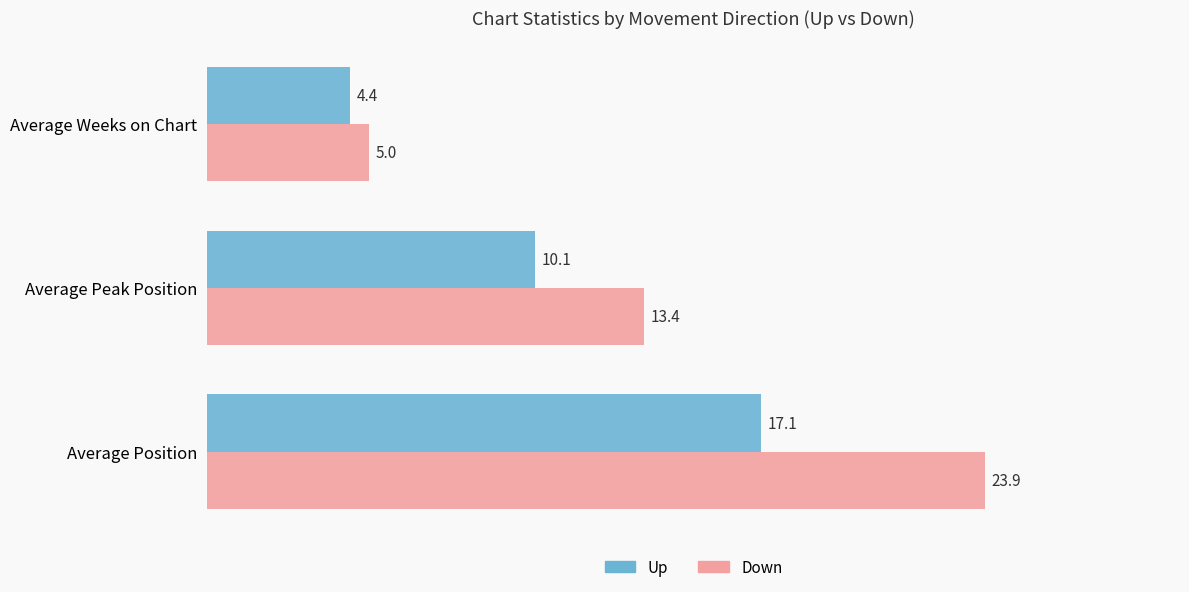

Which category has the lowest value in the Up series?

Average Weeks on Chart